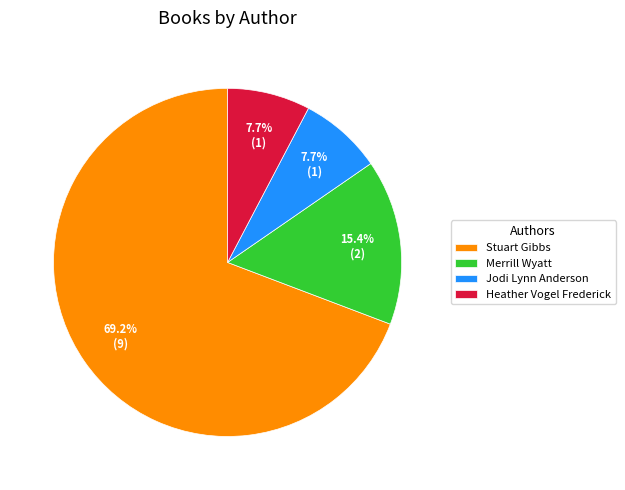

Approximately how many times larger is the value at Heather Vogel Frederick compared to Jodi Lynn Anderson?

1.0